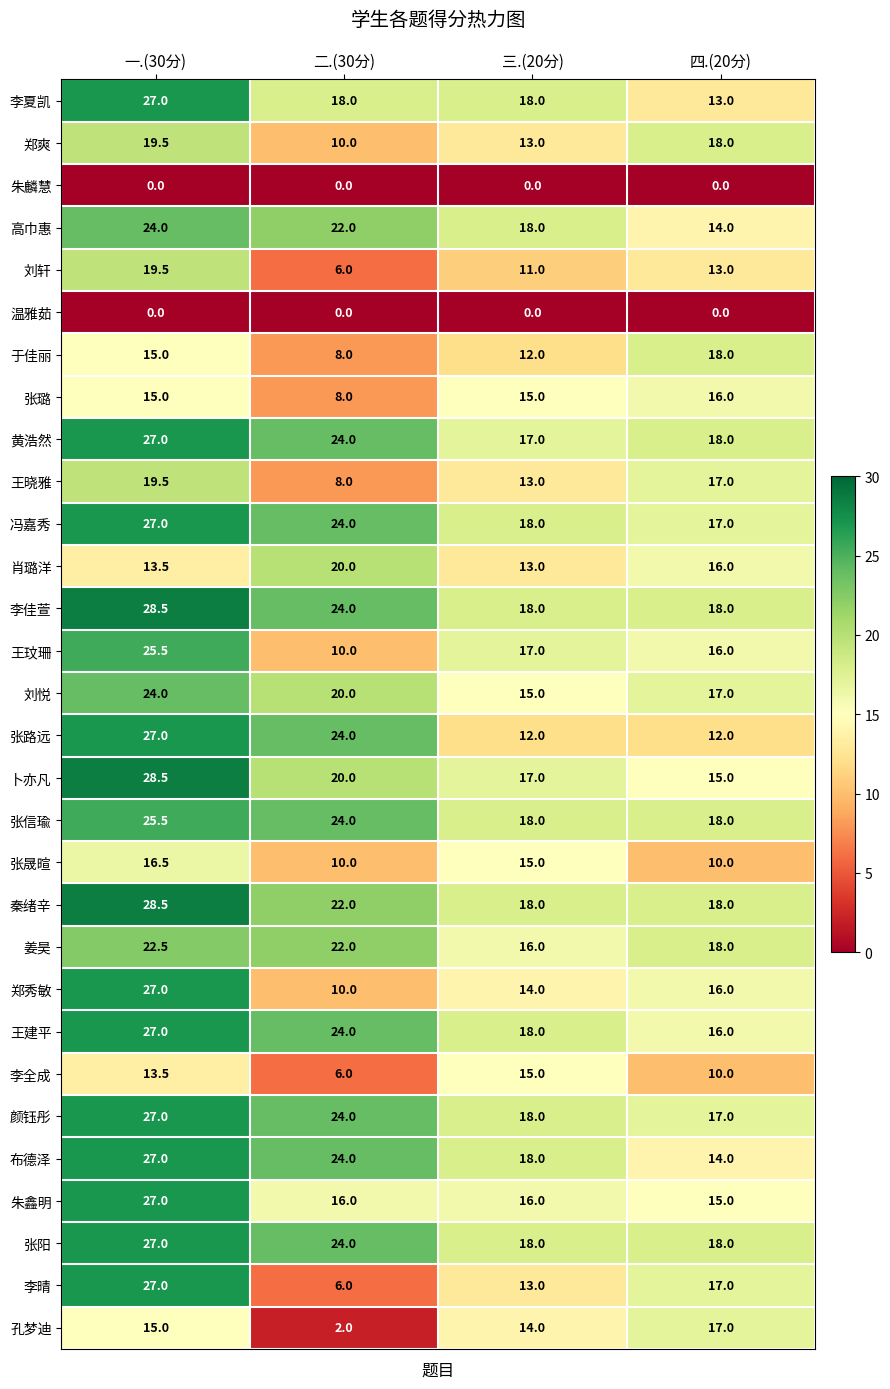

What is the difference between the maximum and minimum values in the 郑秀敏 series?

17.0